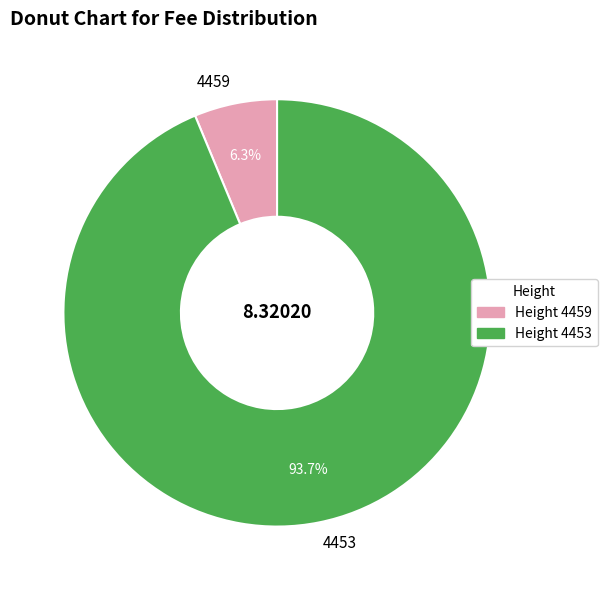

Which has a higher value, 4453 or 4459?

4453